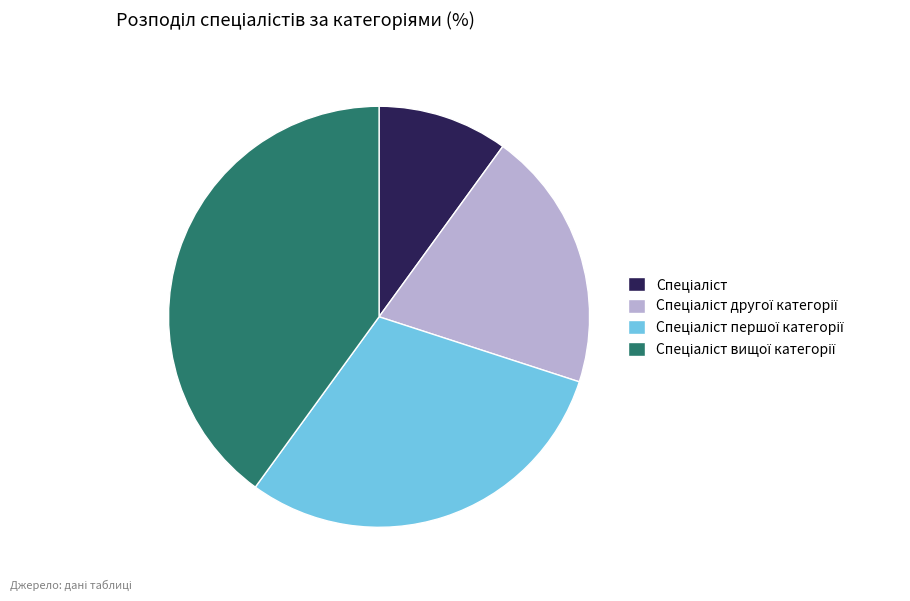

Does any single category account for the majority?

No